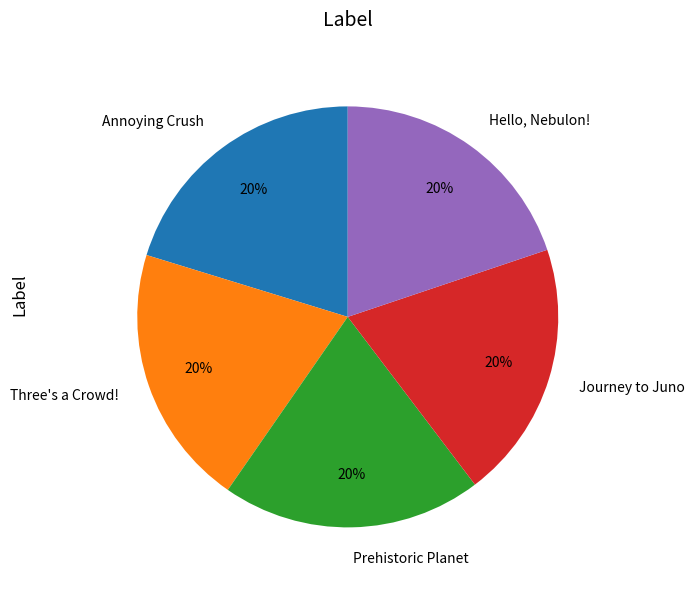

Does any single category account for the majority?

No